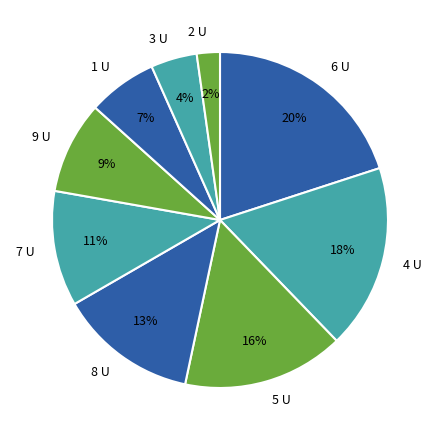

Is there a majority slice in this chart?

No